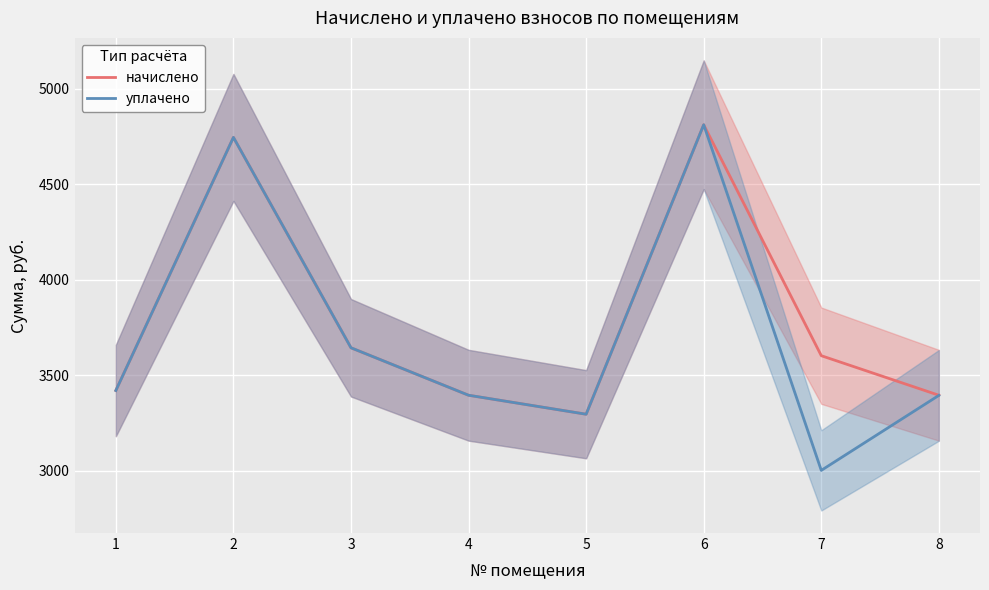

How many lines are shown in the chart?

2